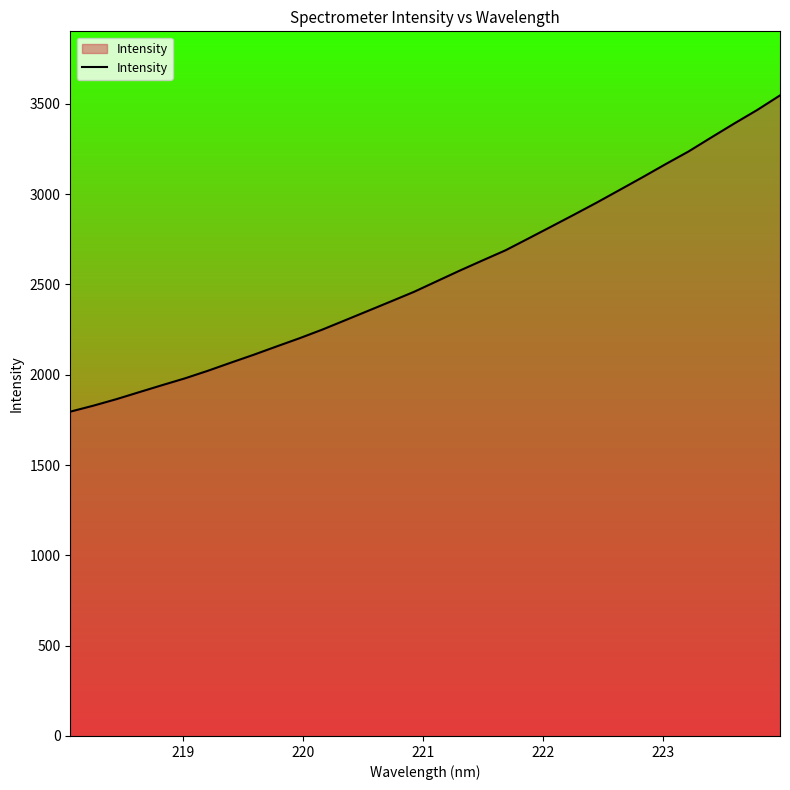

What is the difference between the maximum and minimum values?

1750.8